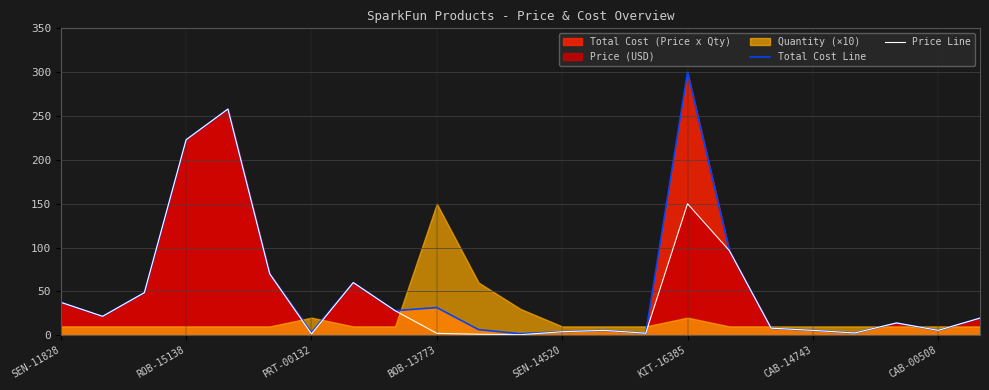

What is the value of the Price Line point at the 7th from the left?

1.5